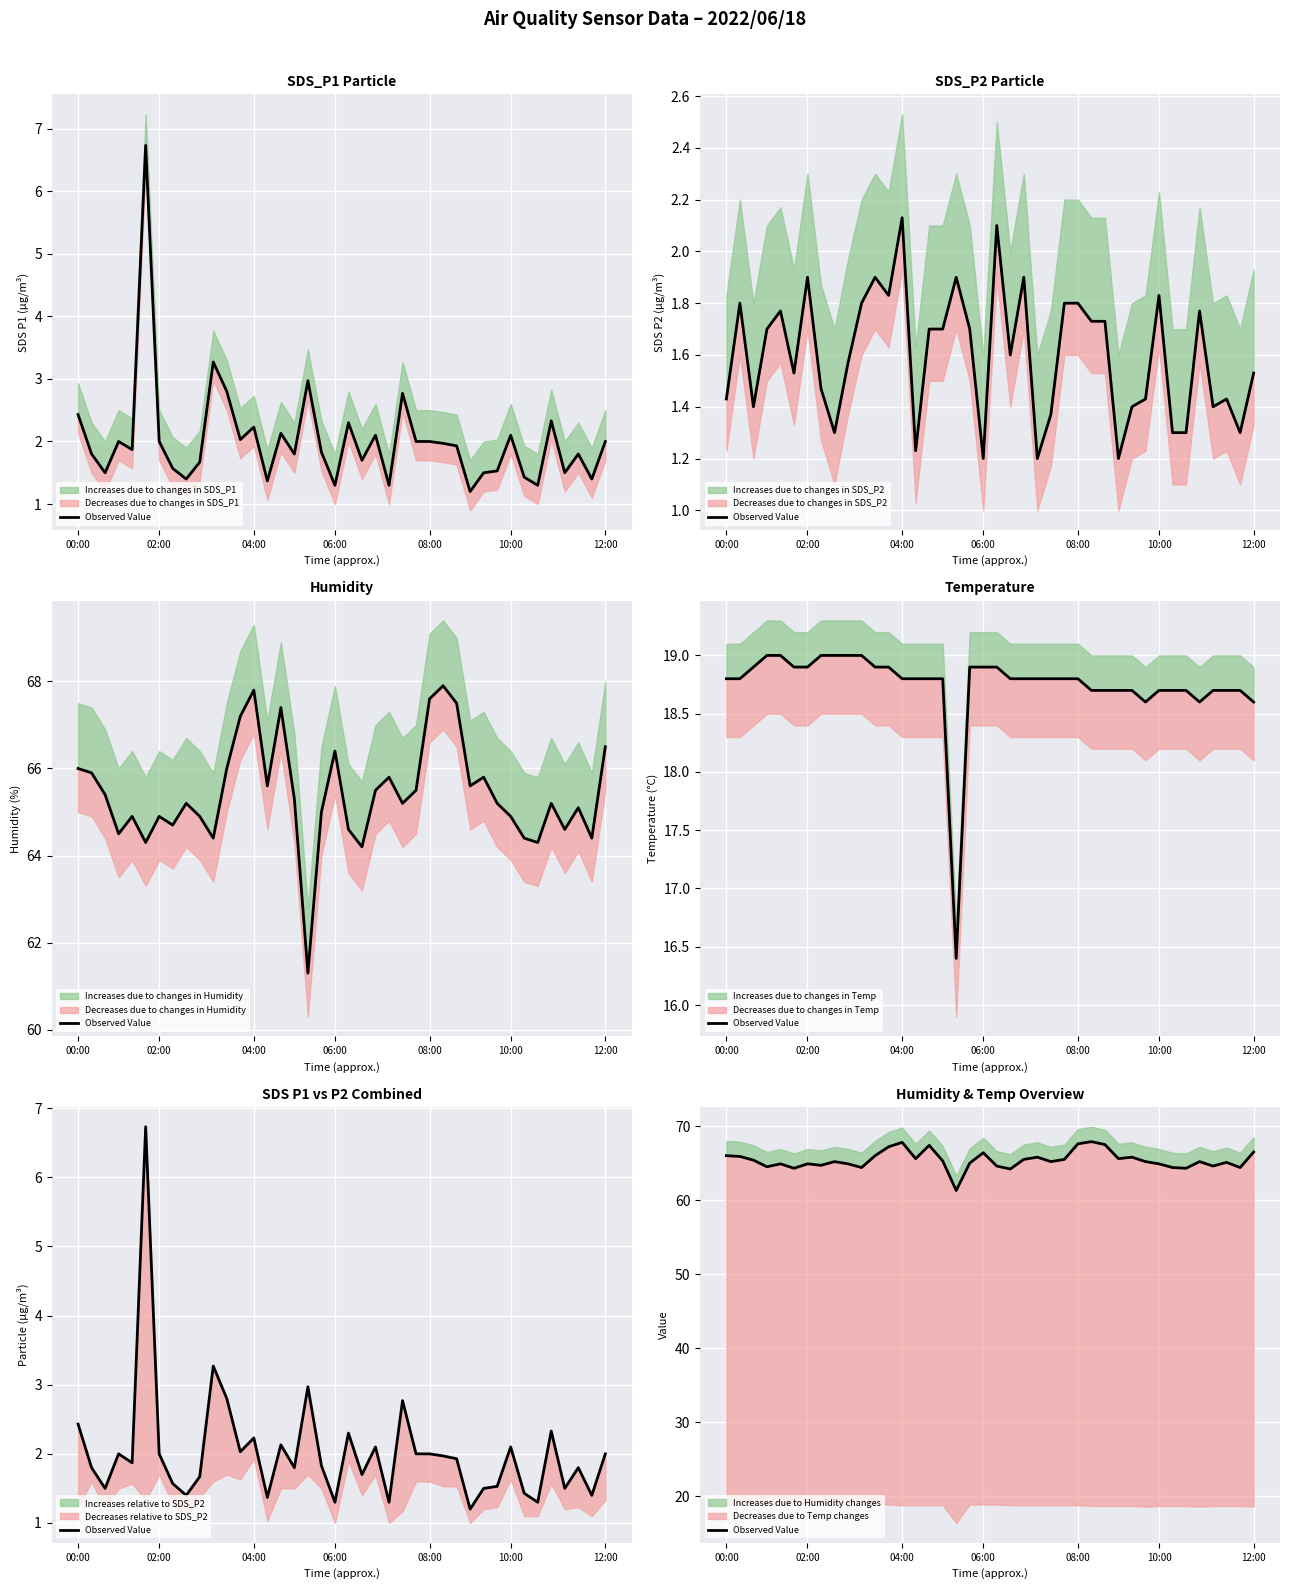

At which label is the value closest to 64?

21